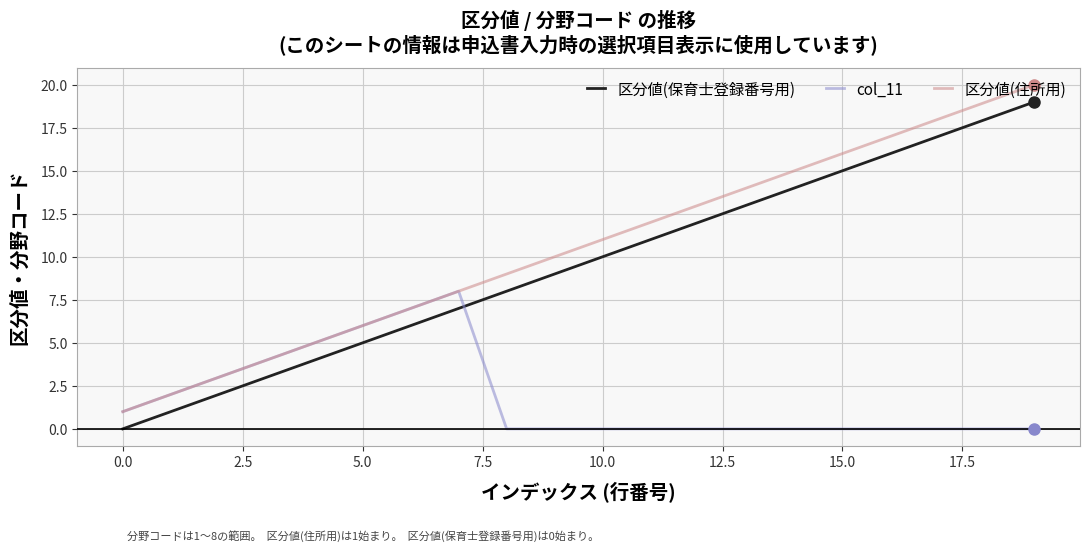

Reading right to left, extract all data points from this chart.

区分値(保育士登録番号用): 19	18	17	16	15	14	13	12	11	10	9	8	7	6	5	4	3	2	1	0
col_11: 0	0	0	0	0	0	0	0	0	0	0	0	8	7	6	5	4	3	2	1
区分値(住所用): 20	19	18	17	16	15	14	13	12	11	10	9	8	7	6	5	4	3	2	1